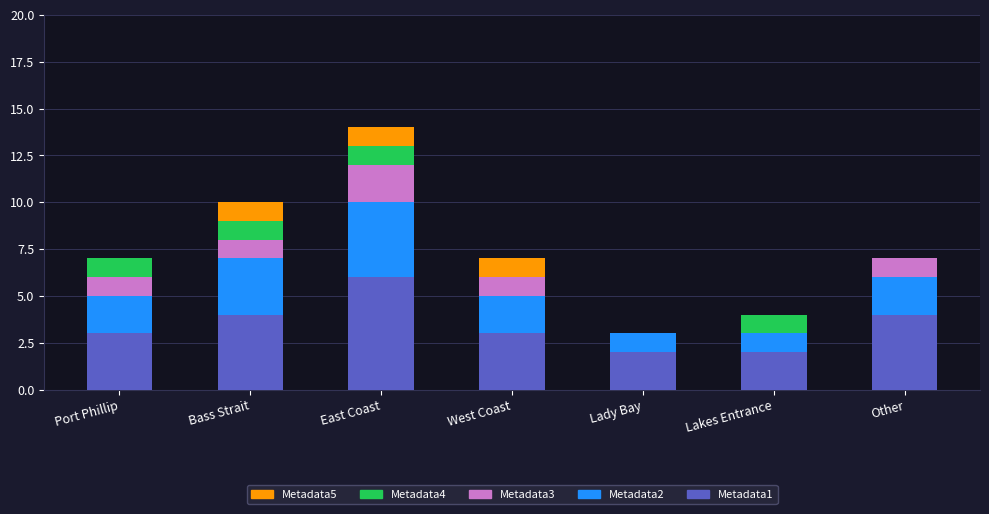

Is it true that Metadata1 equals 5 at West Coast?

False